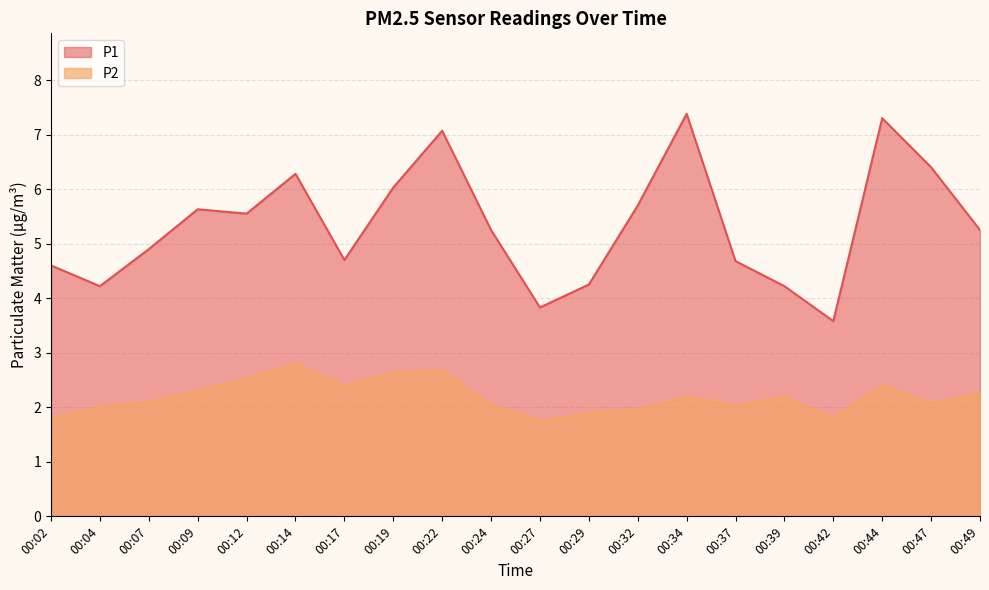

How many lines are shown in the chart?

2